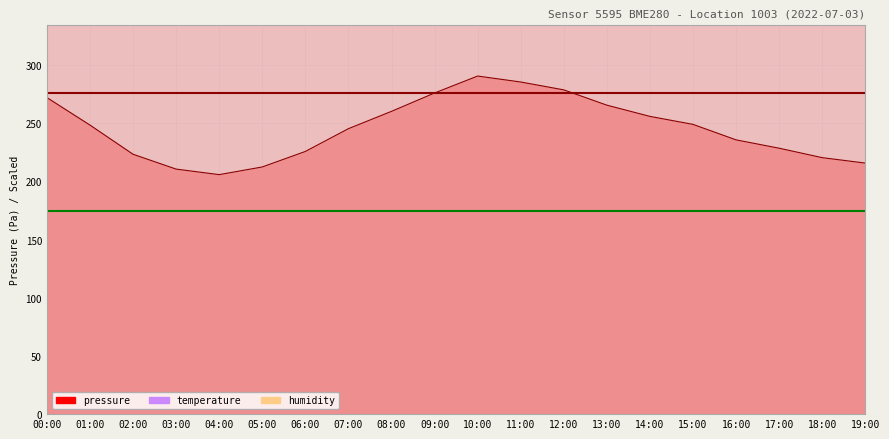

At which category does the chart reach its minimum across all series?

04:00